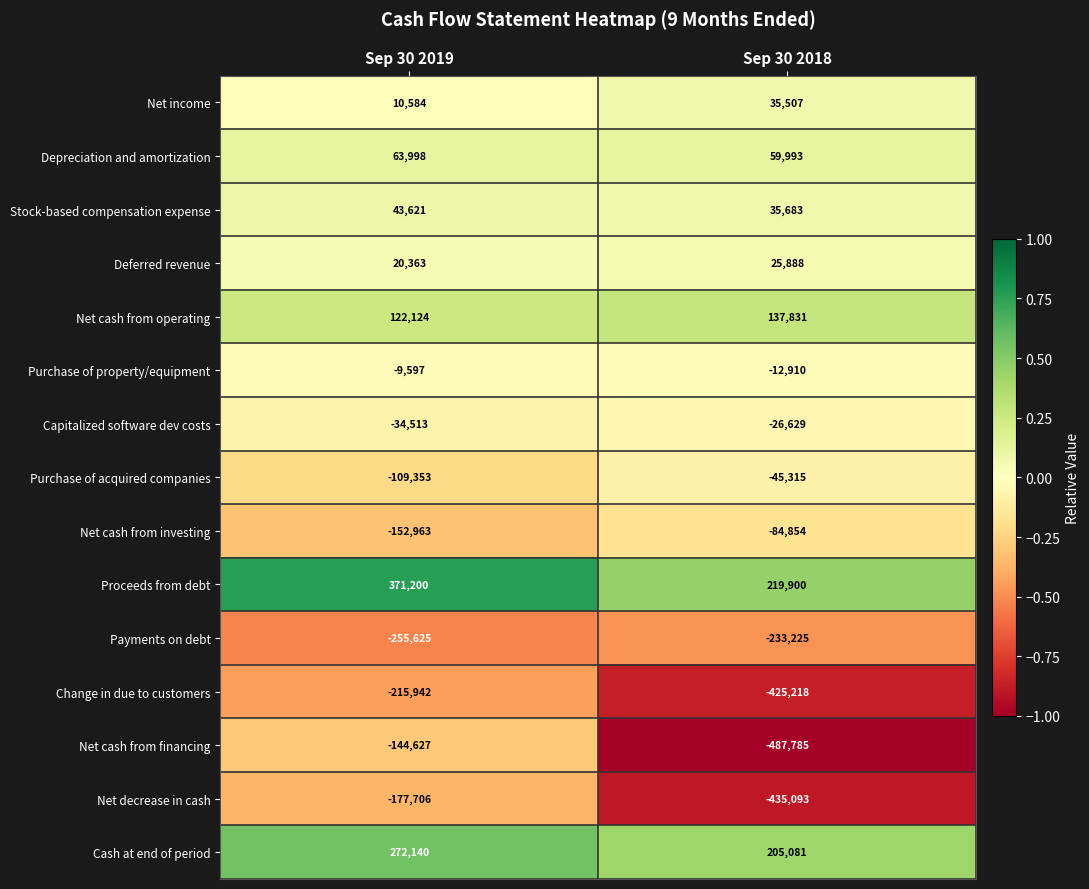

What is the minimum value shown in the chart?

-487785